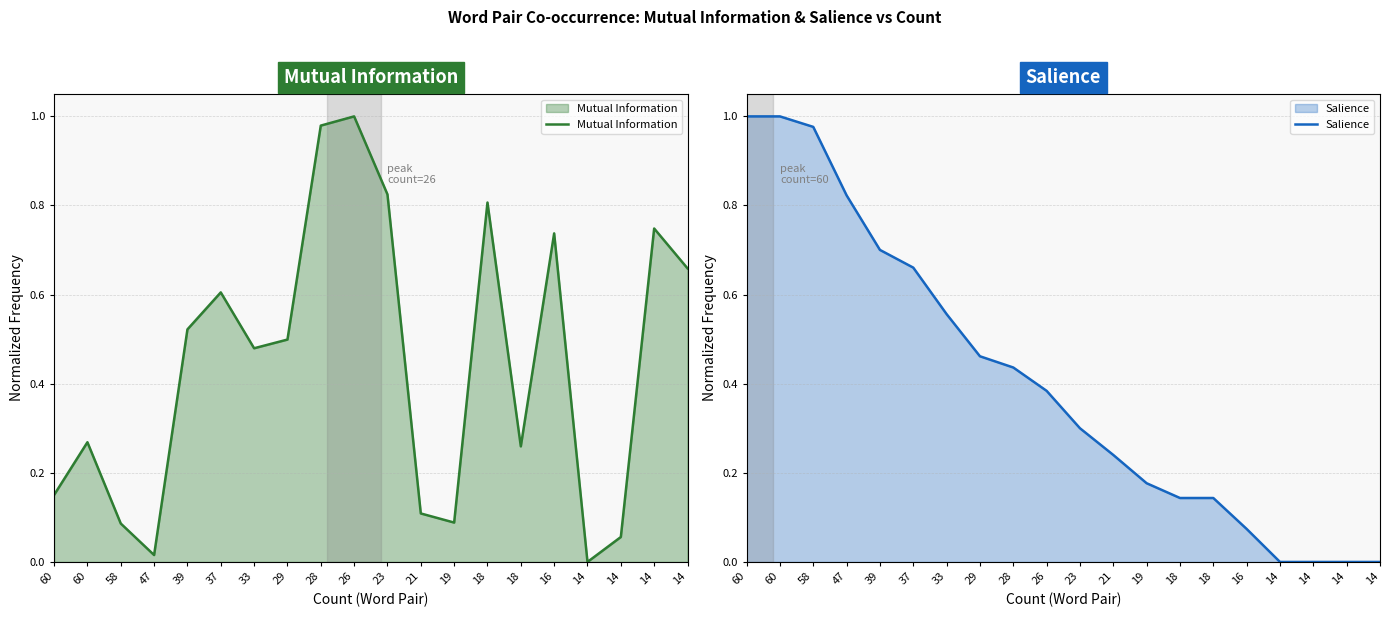

True or false: Mutual Information has a value of 0.8 at 23.

True